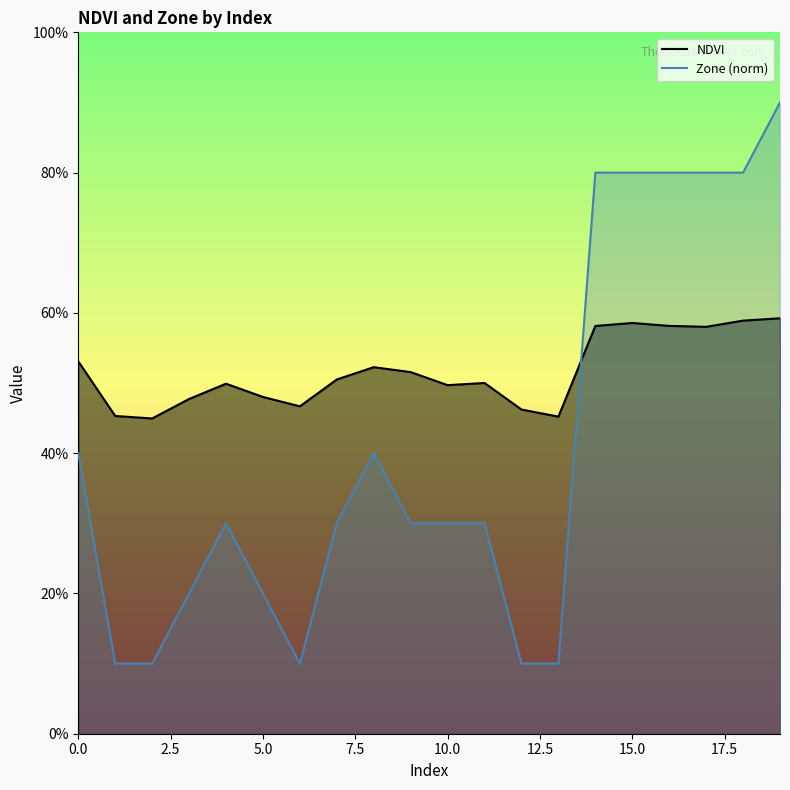

What position from the right is 17?

3